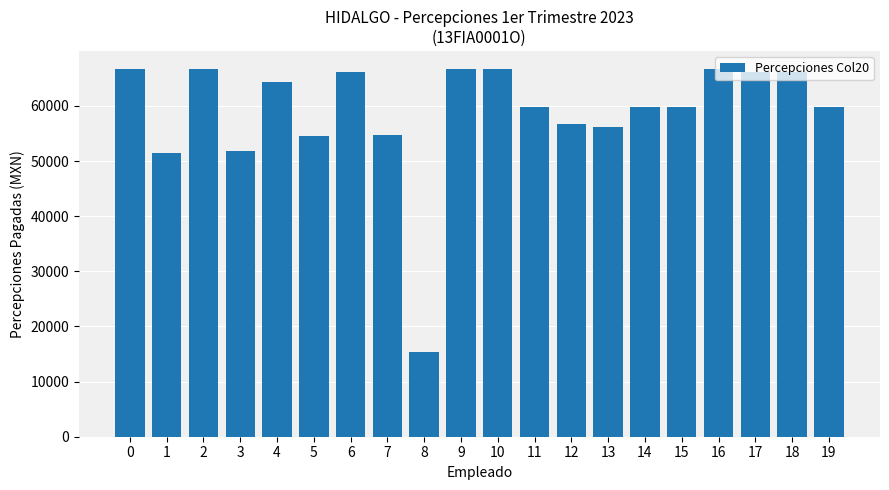

What is the ratio of the value at 4 to the value at 8?

4.2